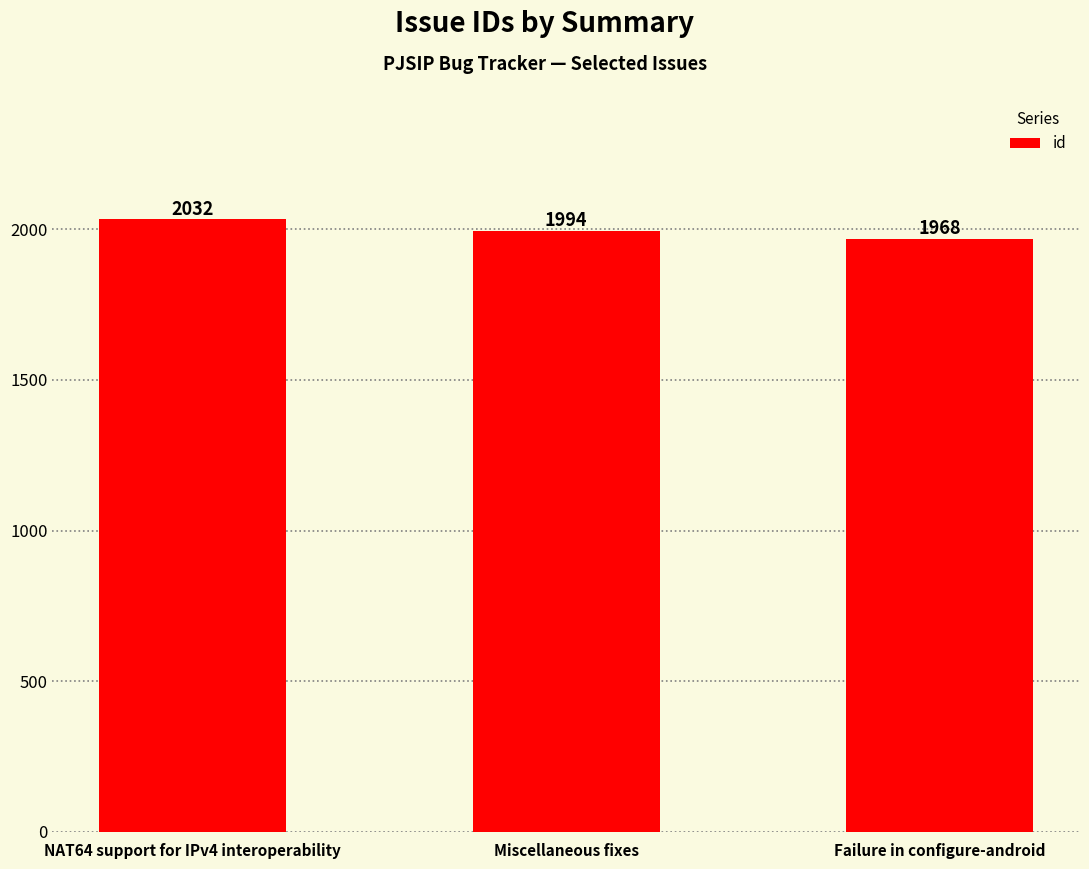

At which label is the value closest to 2000?

Miscellaneous fixes